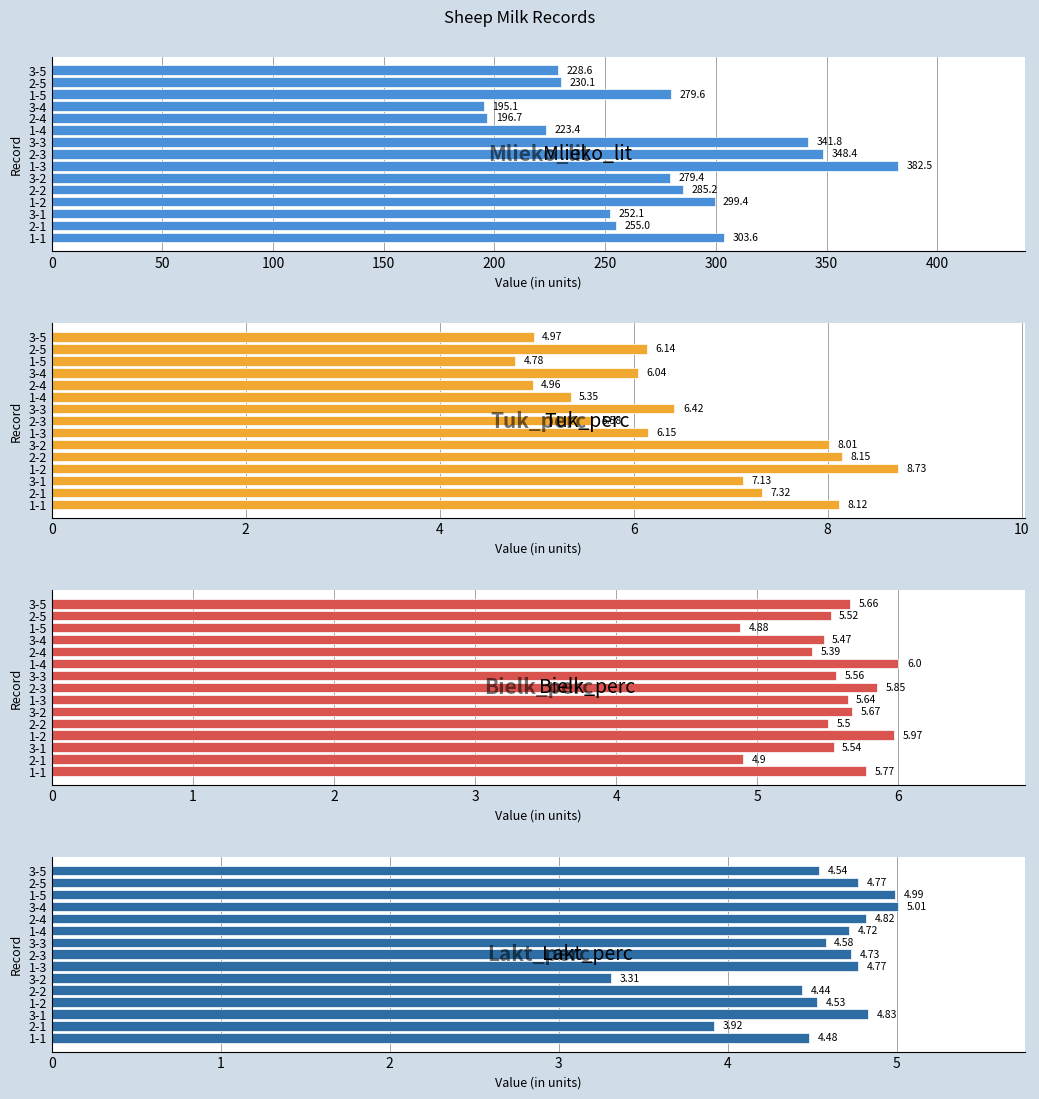

Reading left to right, list all the values displayed in this chart.

Mlieko_lit: 303.6	255.0	252.1	299.4	285.2	279.4	382.5	348.4	341.8	223.4	196.7	195.1	279.6	230.1	228.6
Tuk_perc: 8.1	7.3	7.1	8.7	8.2	8.0	6.2	5.6	6.4	5.3	5.0	6.0	4.8	6.1	5.0
Bielk_perc: 5.8	4.9	5.5	6.0	5.5	5.7	5.6	5.8	5.6	6.0	5.4	5.5	4.9	5.5	5.7
Lakt_perc: 4.5	3.9	4.8	4.5	4.4	3.3	4.8	4.7	4.6	4.7	4.8	5.0	5.0	4.8	4.5